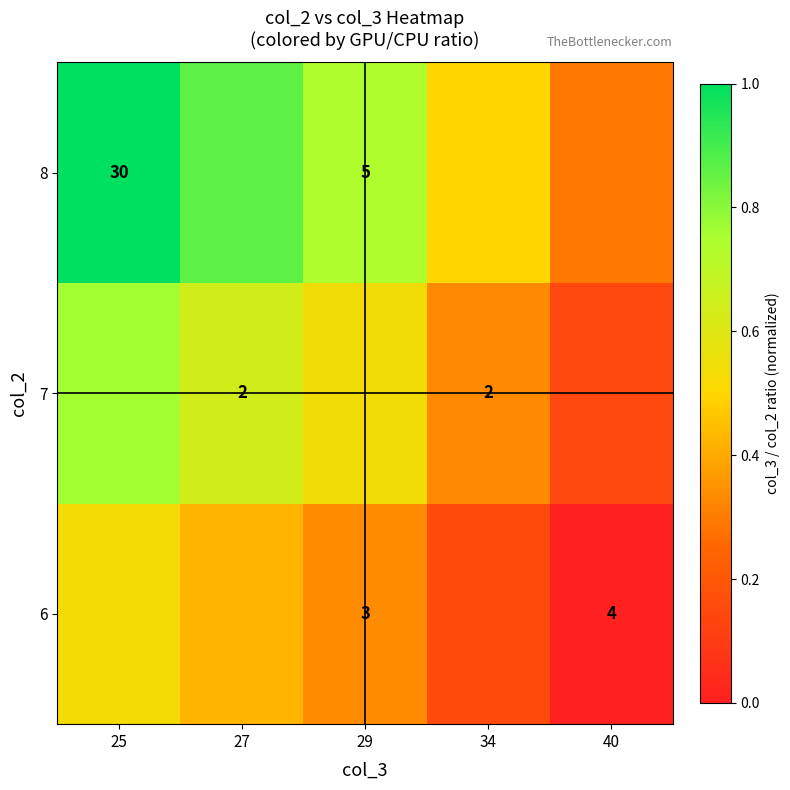

The value of 6 at 34 is 0.1. True or false?

False